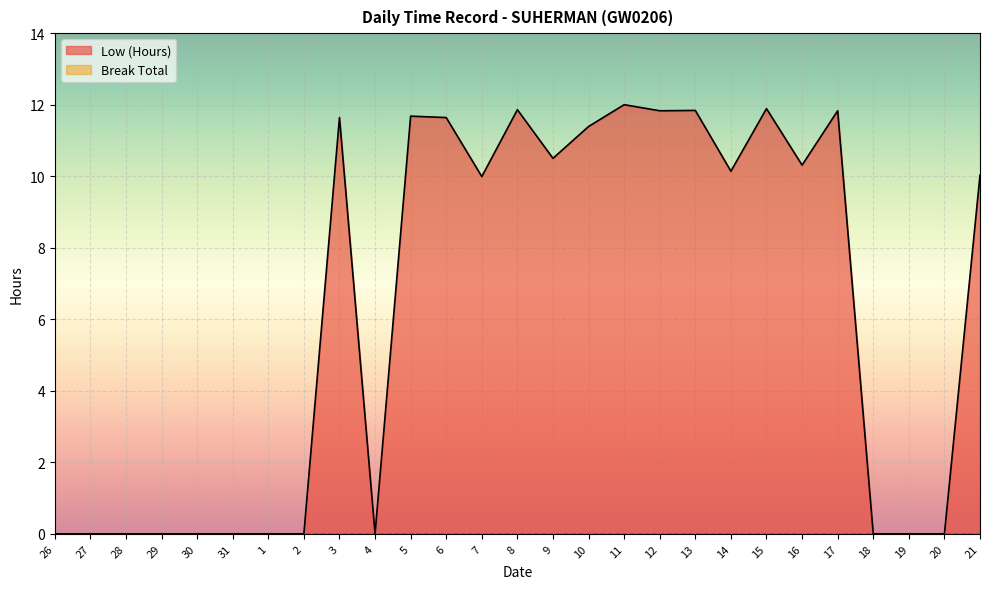

Count the number of categories in the chart.

27